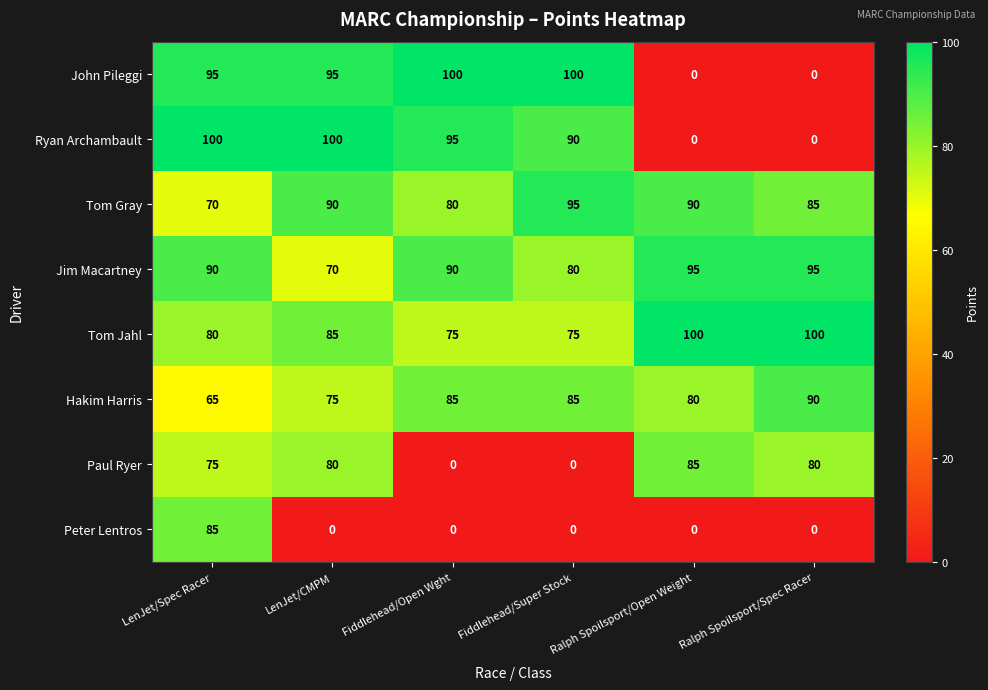

What is the sum of the Paul Ryer values at Ralph Spoilsport/Open Weight and Fiddlehead/Open Wght?

85